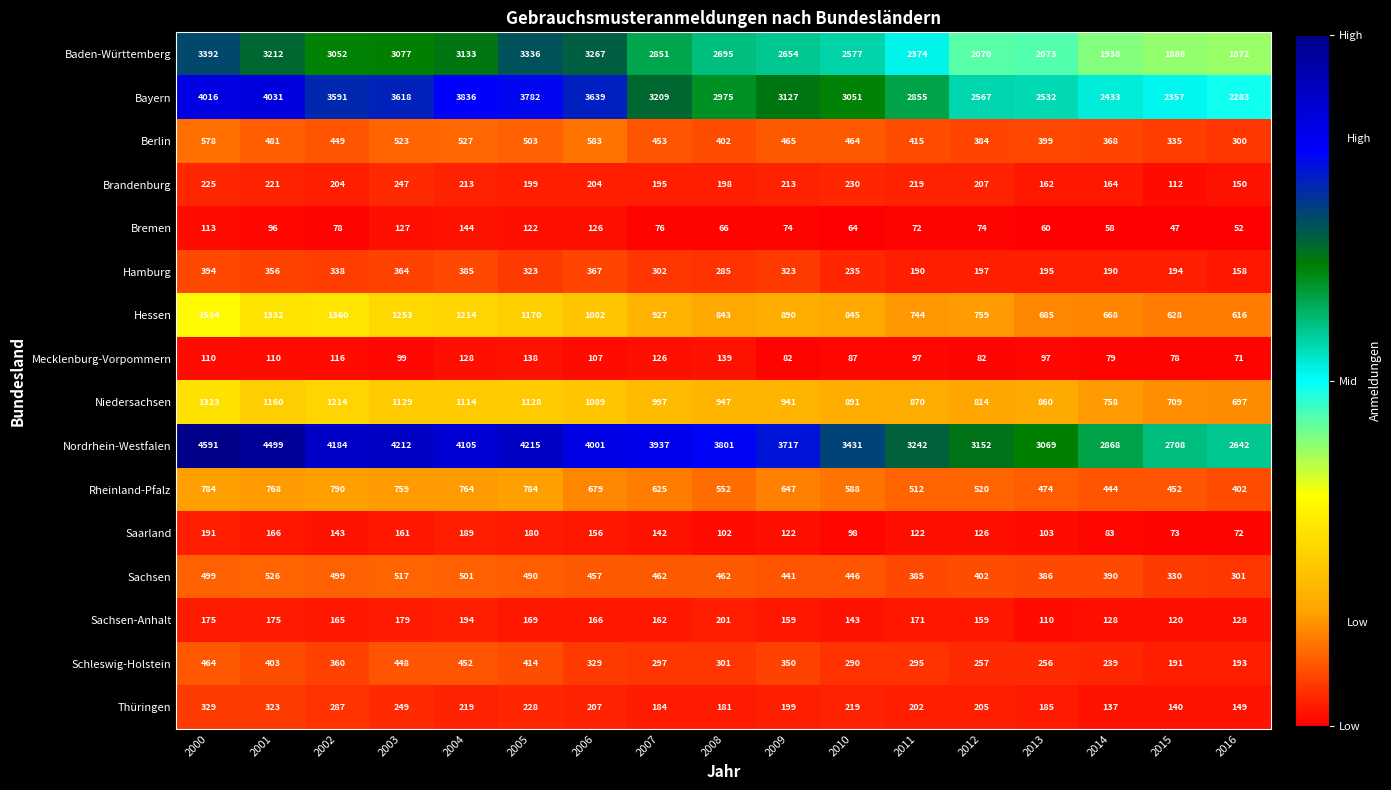

The Hamburg series shows 67 at 2008. True or false?

False